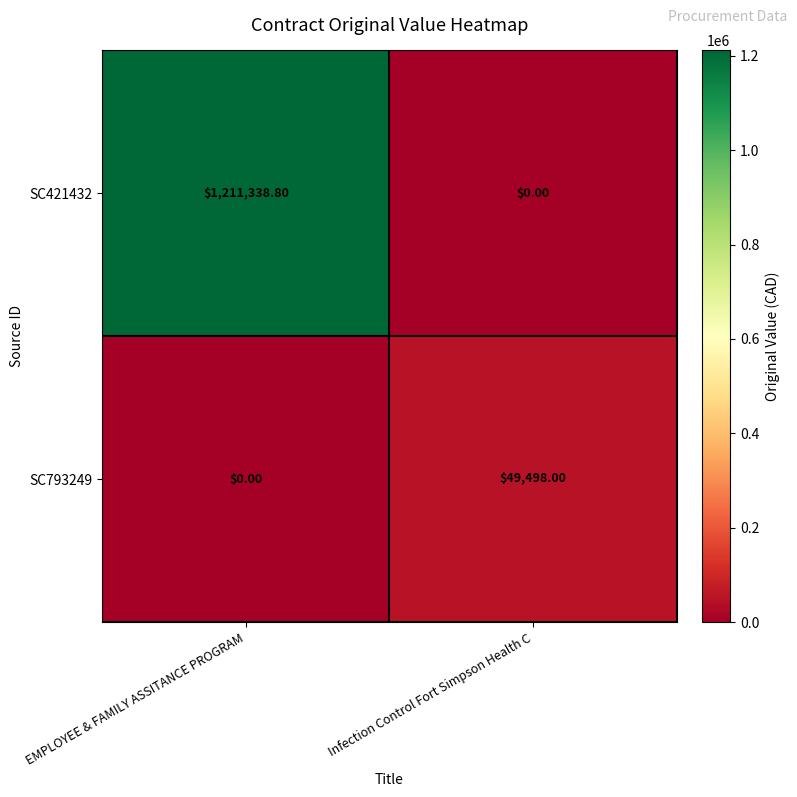

Which series has the largest range (max minus min)?

SC421432